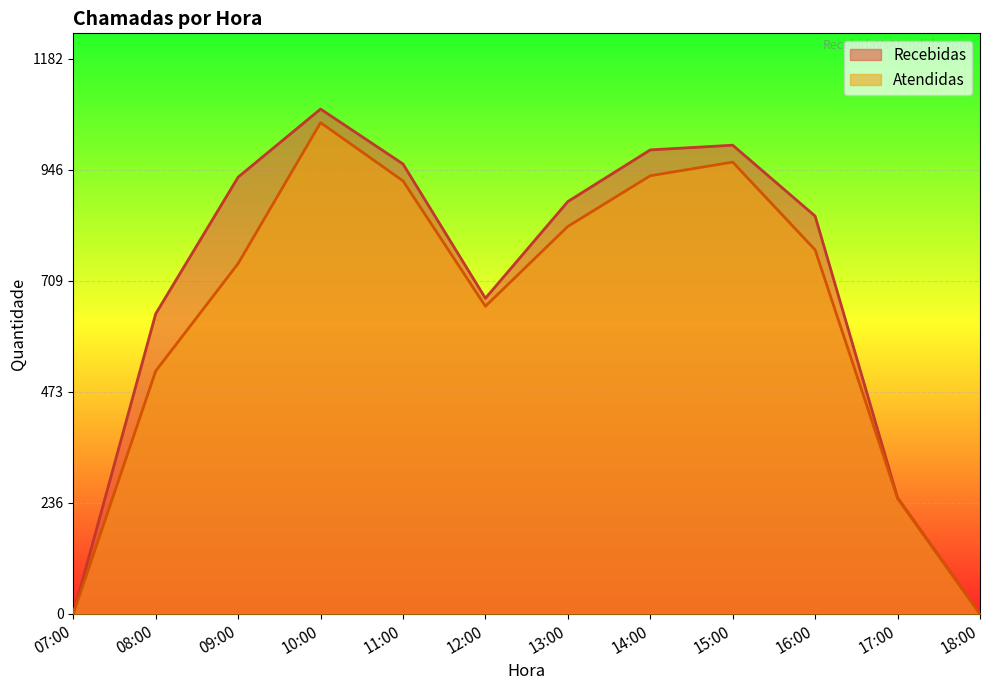

What is the spread (max minus min) of values at 13:00?

53